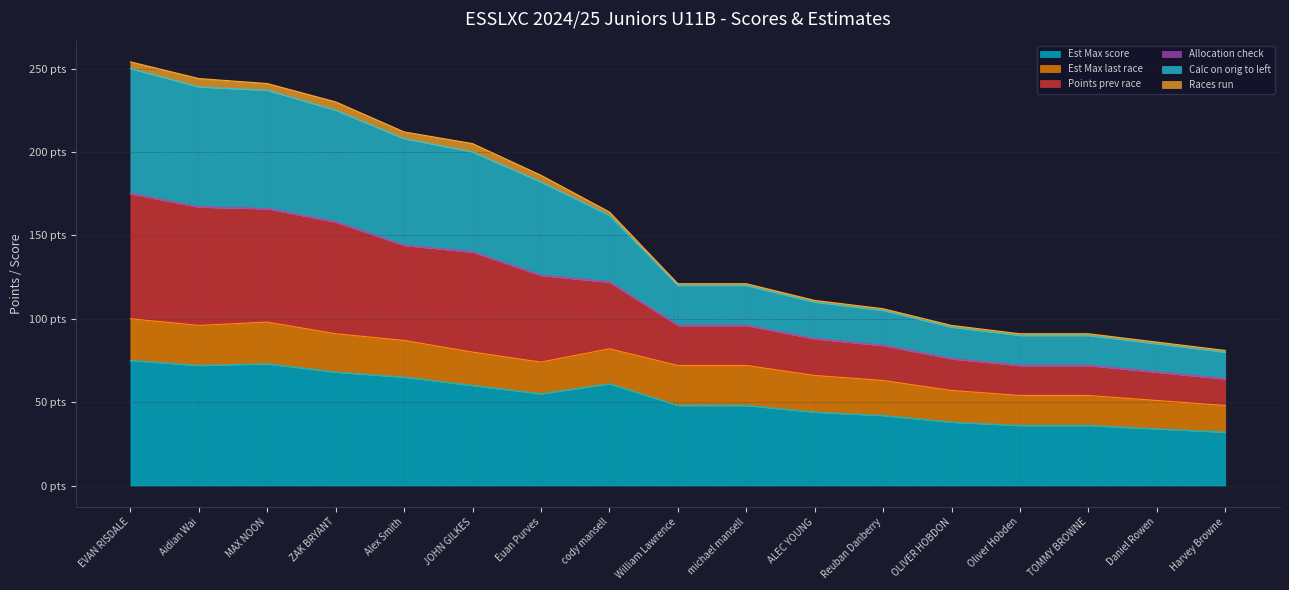

What is the maximum value shown in the chart?

254